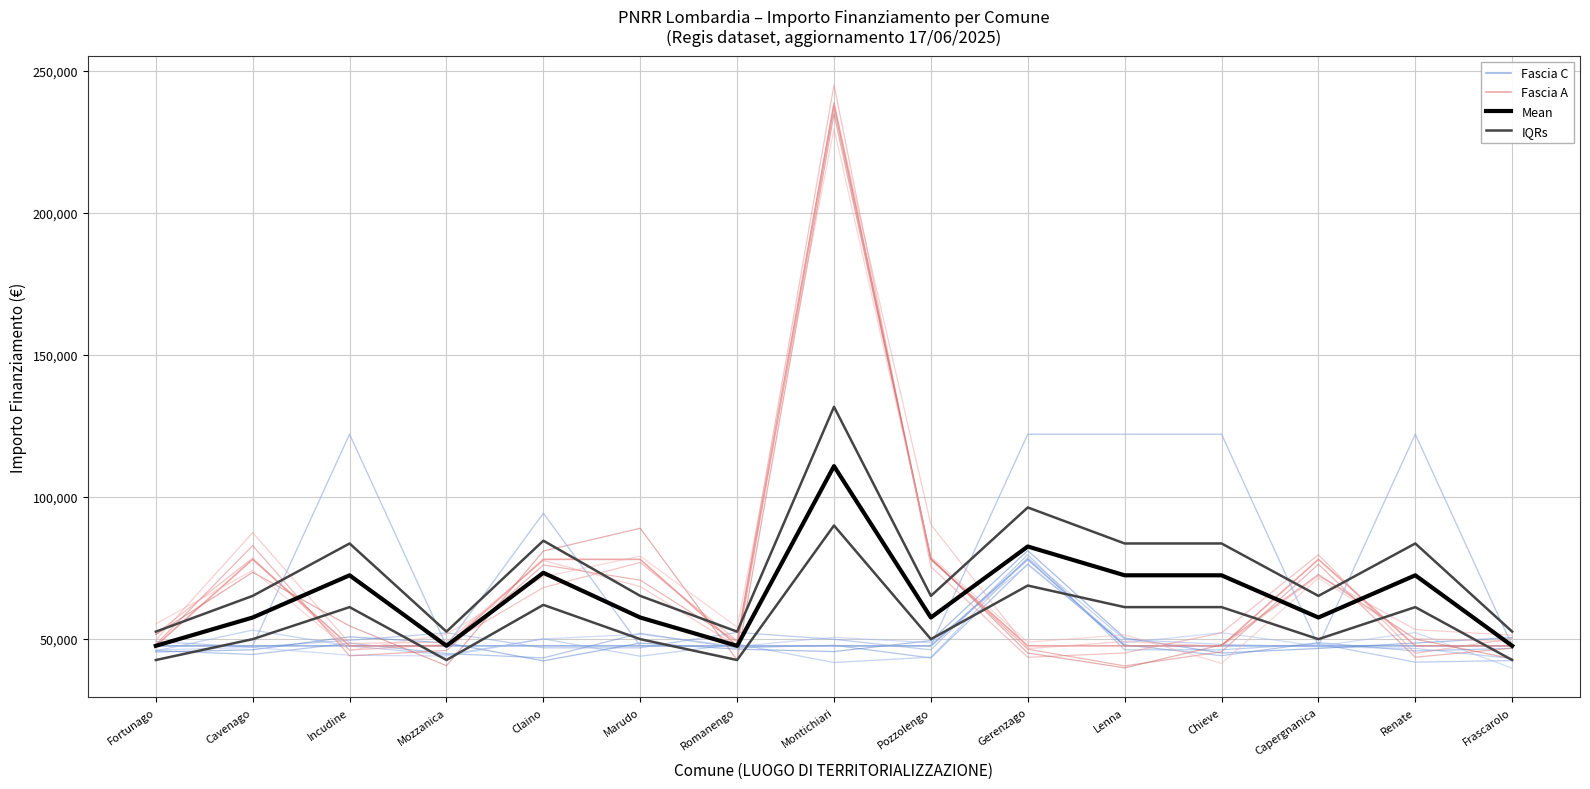

What is the difference between the second highest and minimum values in the IQRs series?

43759.2